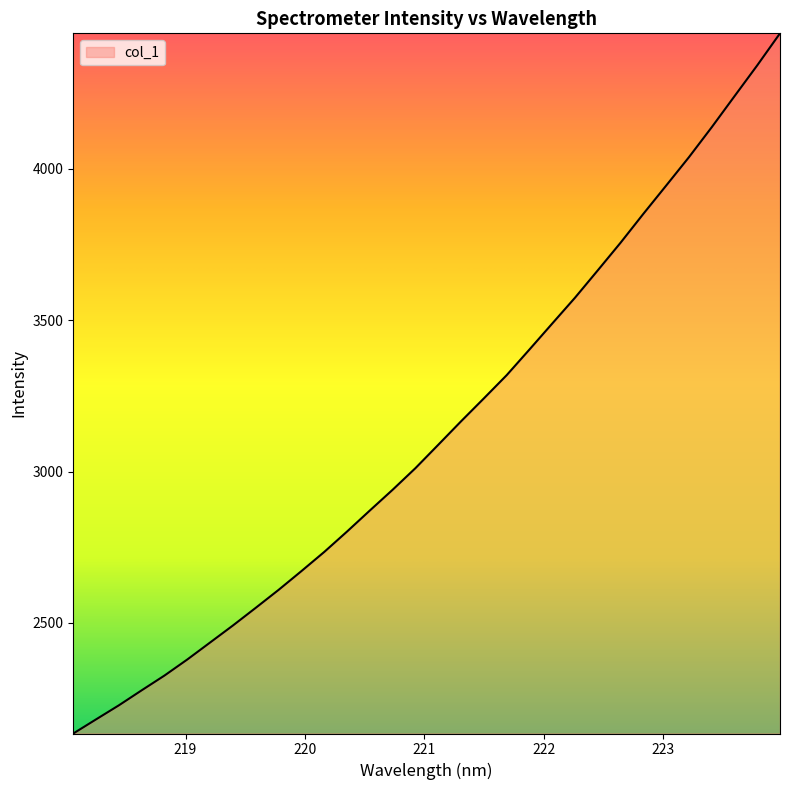

What is the smallest value displayed?

2134.9